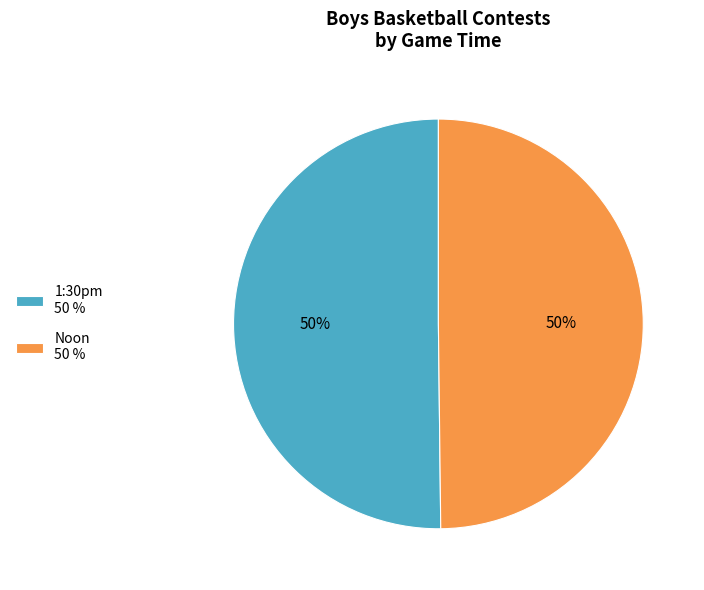

To the nearest percent, what portion does Noon 50 % represent?

50%